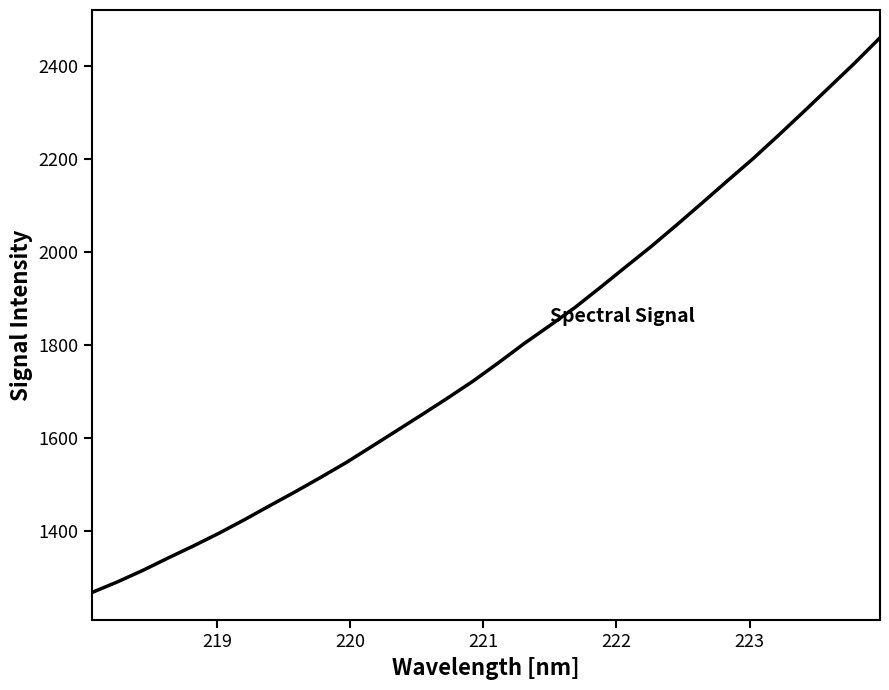

What is the greatest value displayed?

2461.2